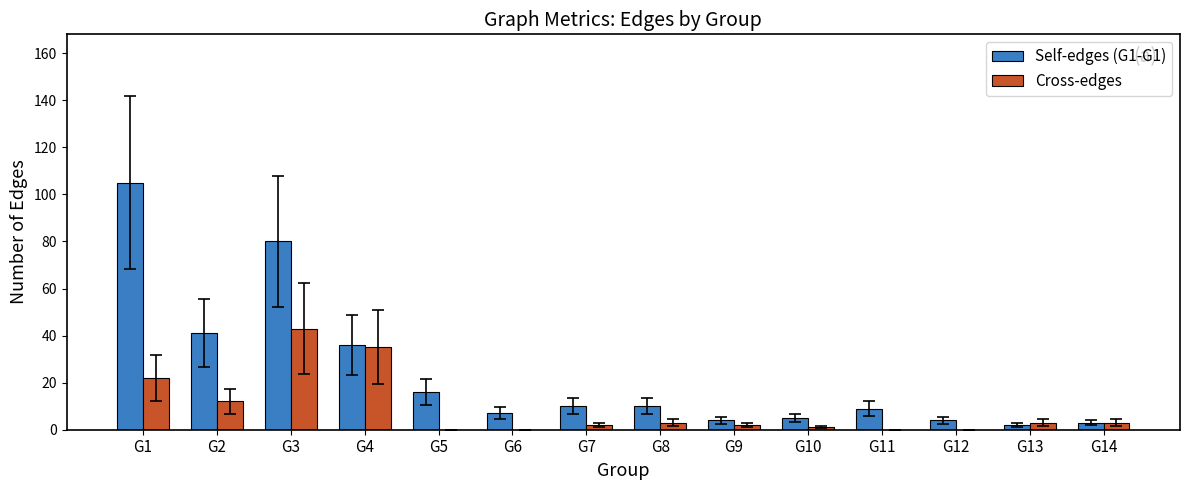

How many groups of bars are there?

14